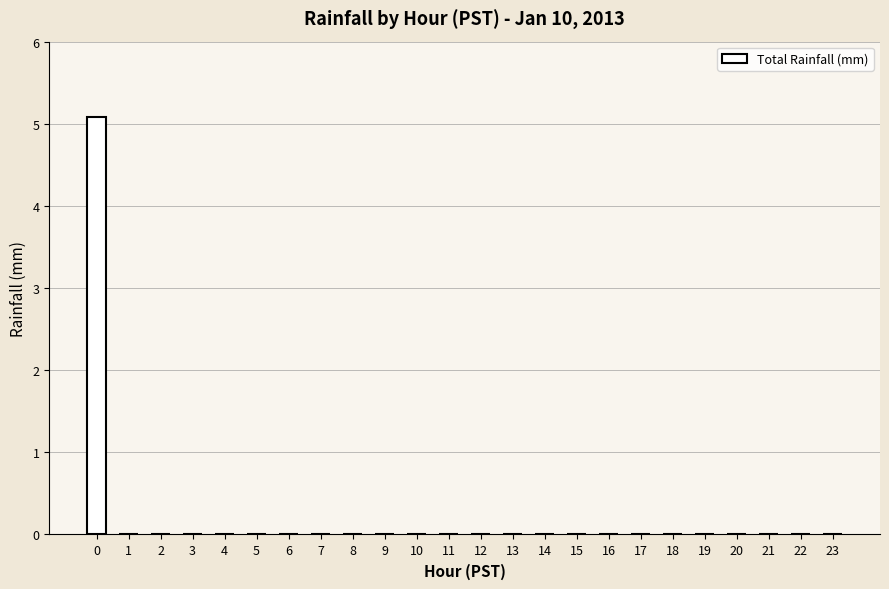

How many series are shown in this chart?

1